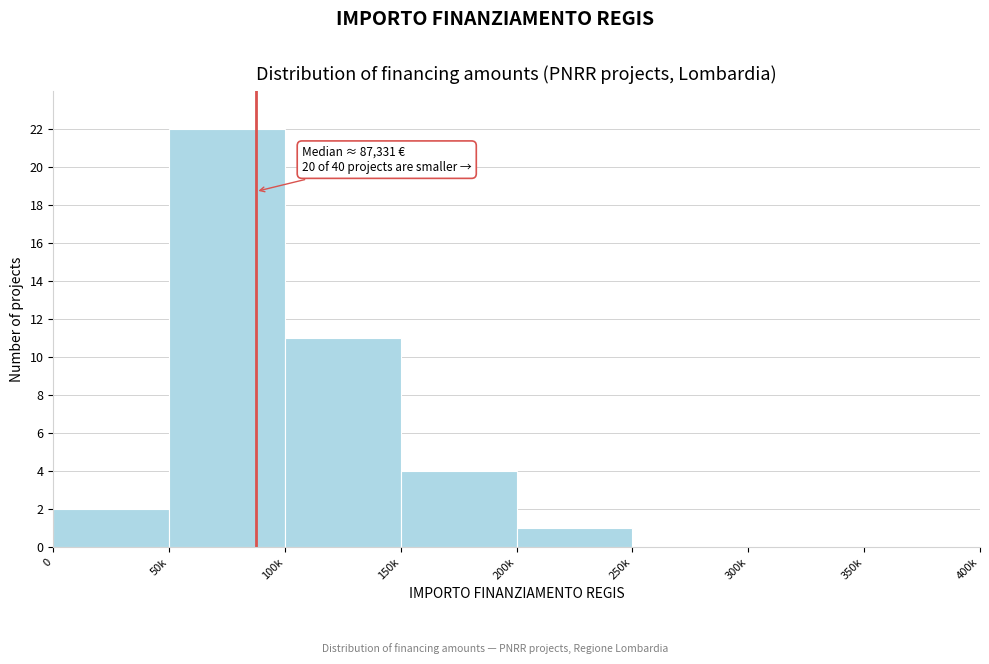

Reading left to right, extract all data points from this chart.

0=2	50k=22	100k=11	150k=4	200k=1	250k=0	300k=0	350k=0